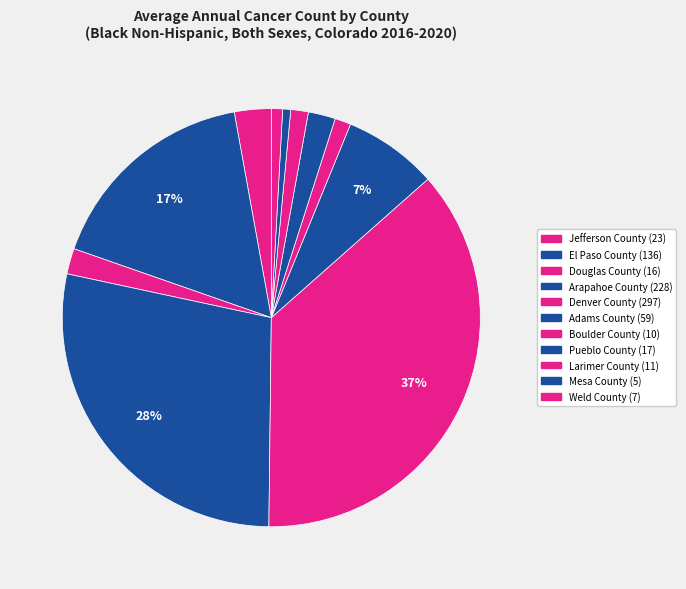

Is there any slice that represents more than half of the pie?

No